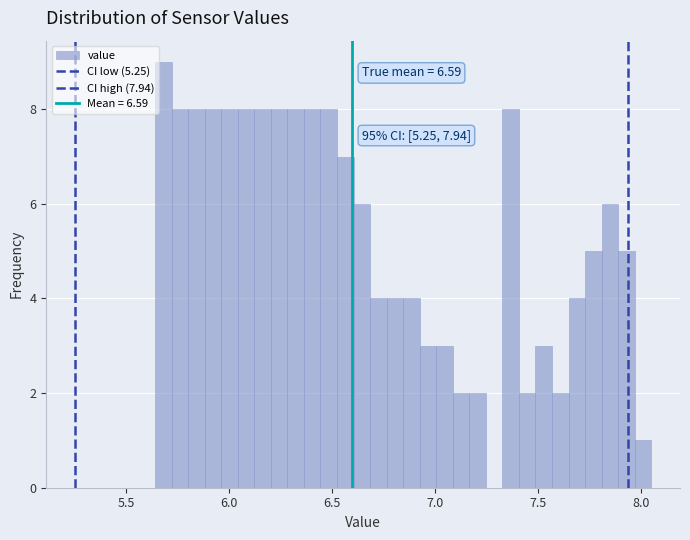

Around what value on the x-axis is the tallest bar? Give the approximate position of its centre, as read against the axis.

5.70